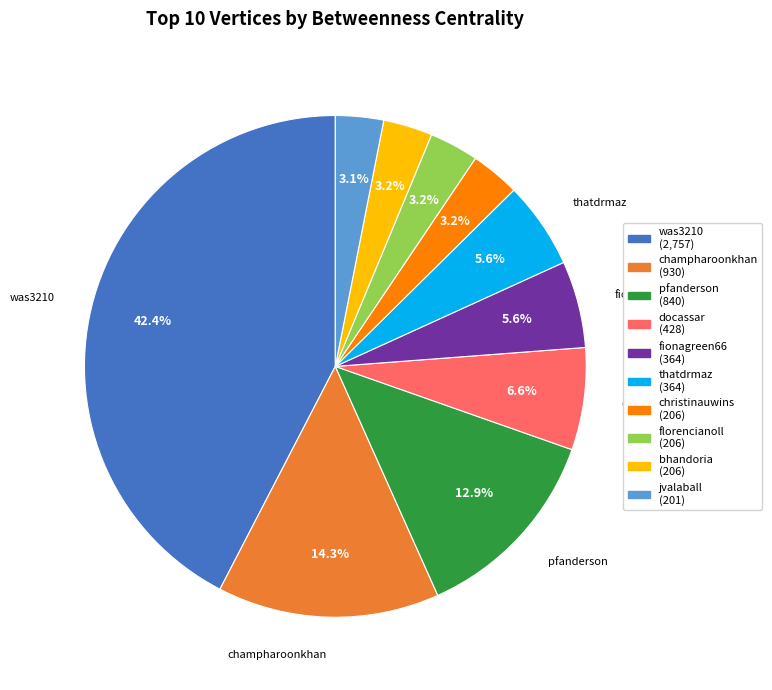

To the nearest percent, what percentage of the pie is thatdrmaz?

6%